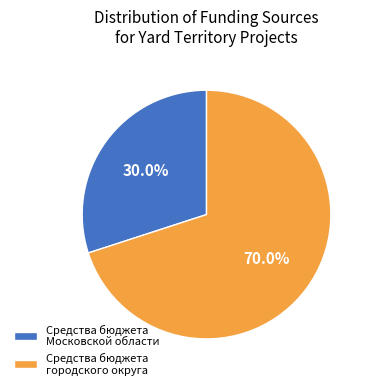

What percentage is NOT represented by Средства бюджета городского округа?

30.0%